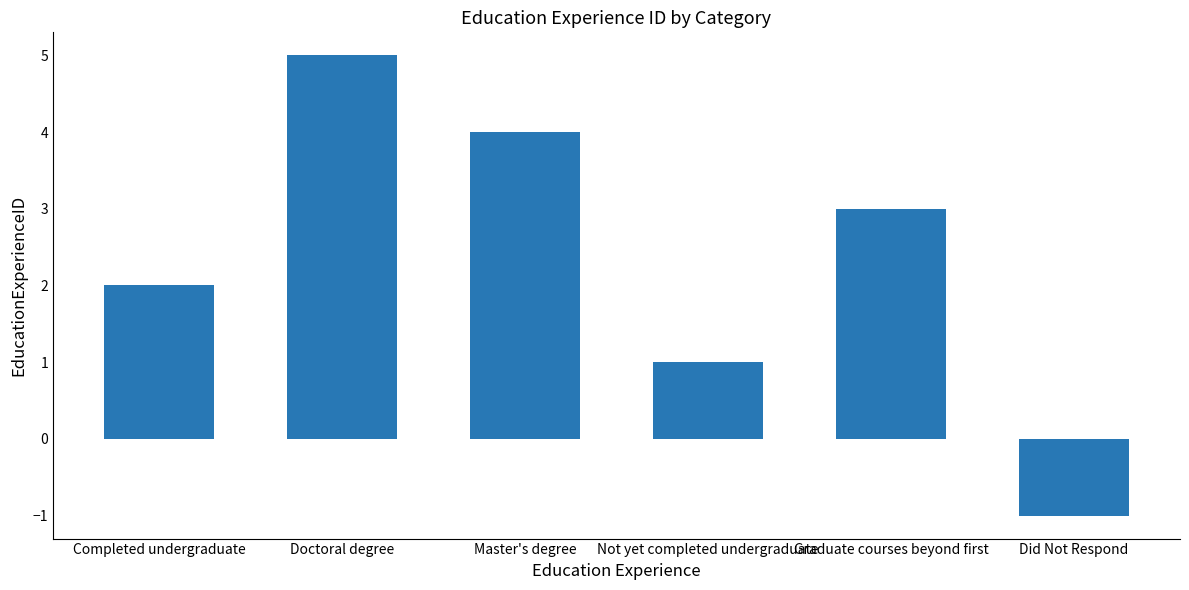

How many positive values are there?

5